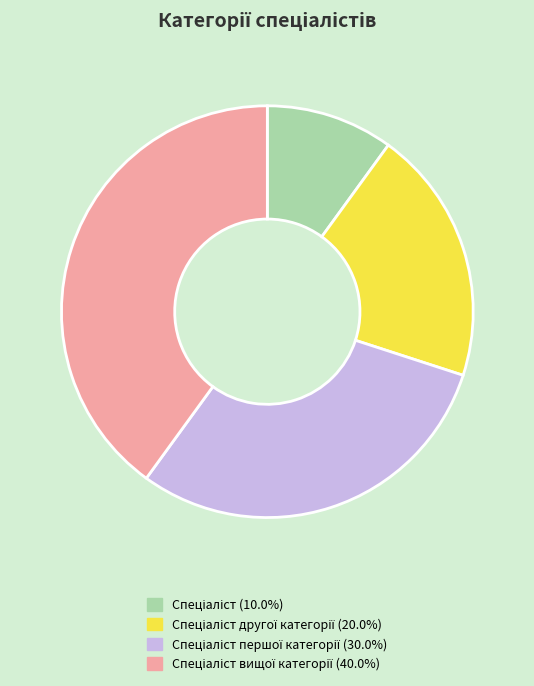

Is there any slice that represents more than half of the pie?

No